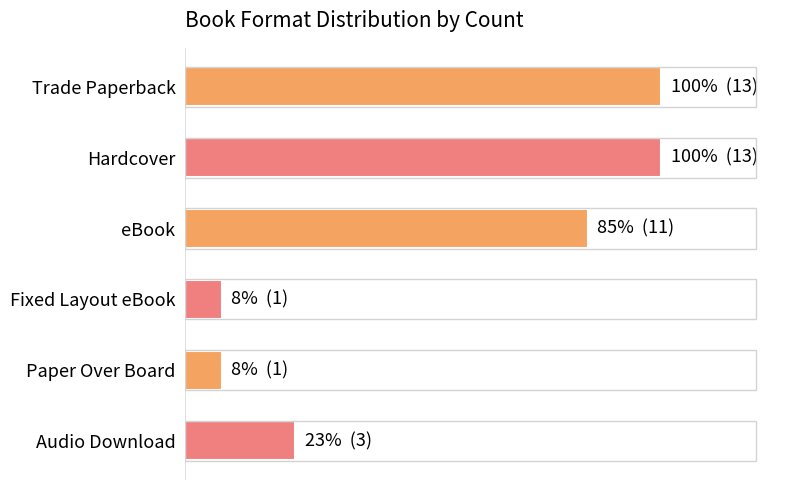

How many values are between 1 and 13?

6